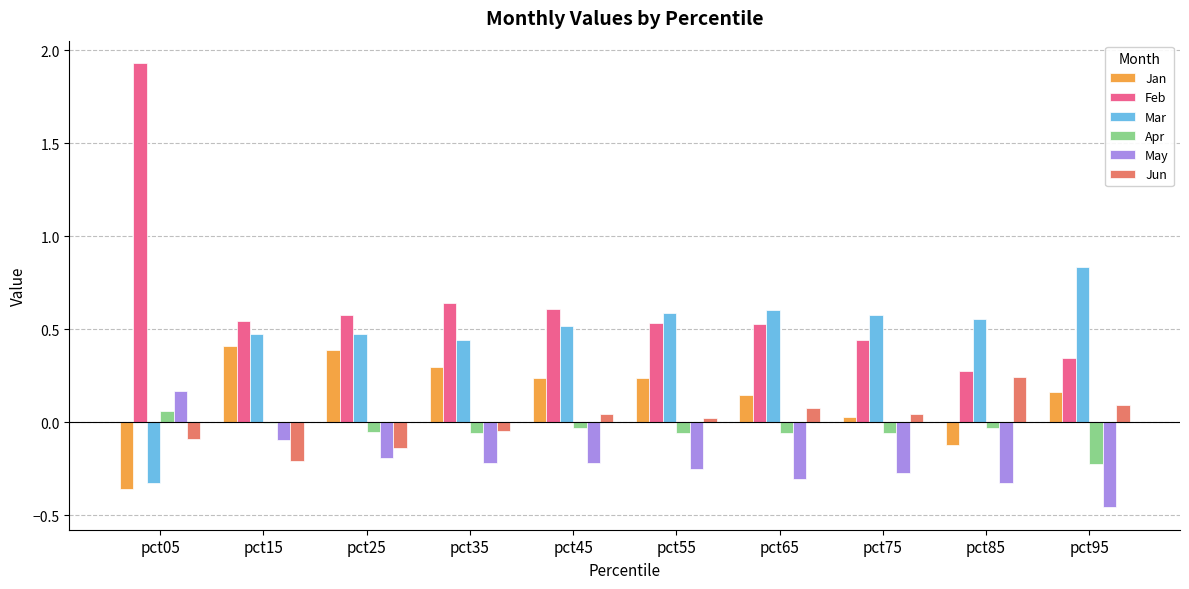

Which series changed the most between pct05 and pct95?

Feb